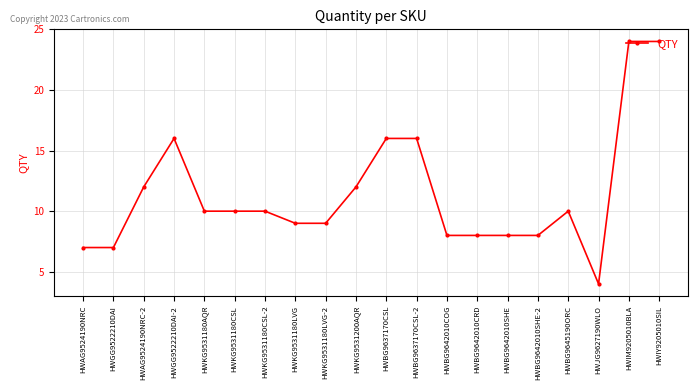

Approximately how many times larger is the value at HWIY9205010SIL compared to HWKG9531180AQR?

2.4